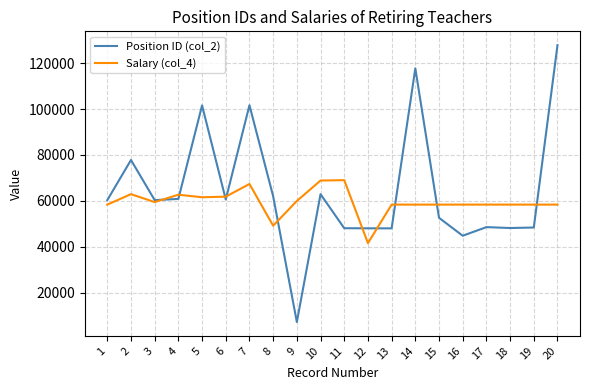

What is the difference between the maximum and minimum values in the Salary (col_4) series?

27420